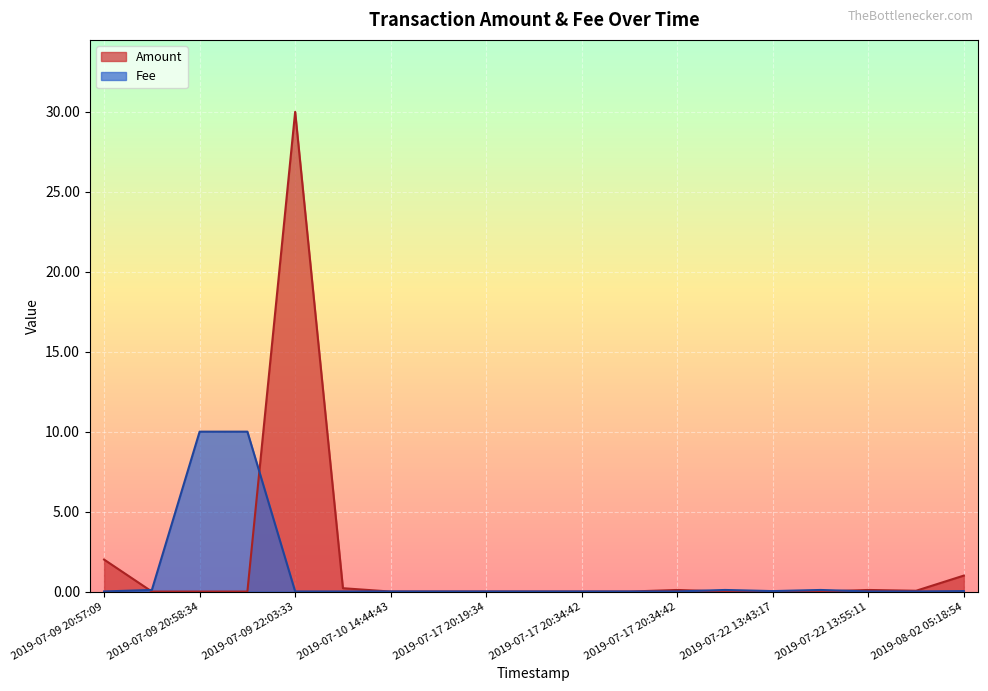

How many lines are shown in the chart?

2